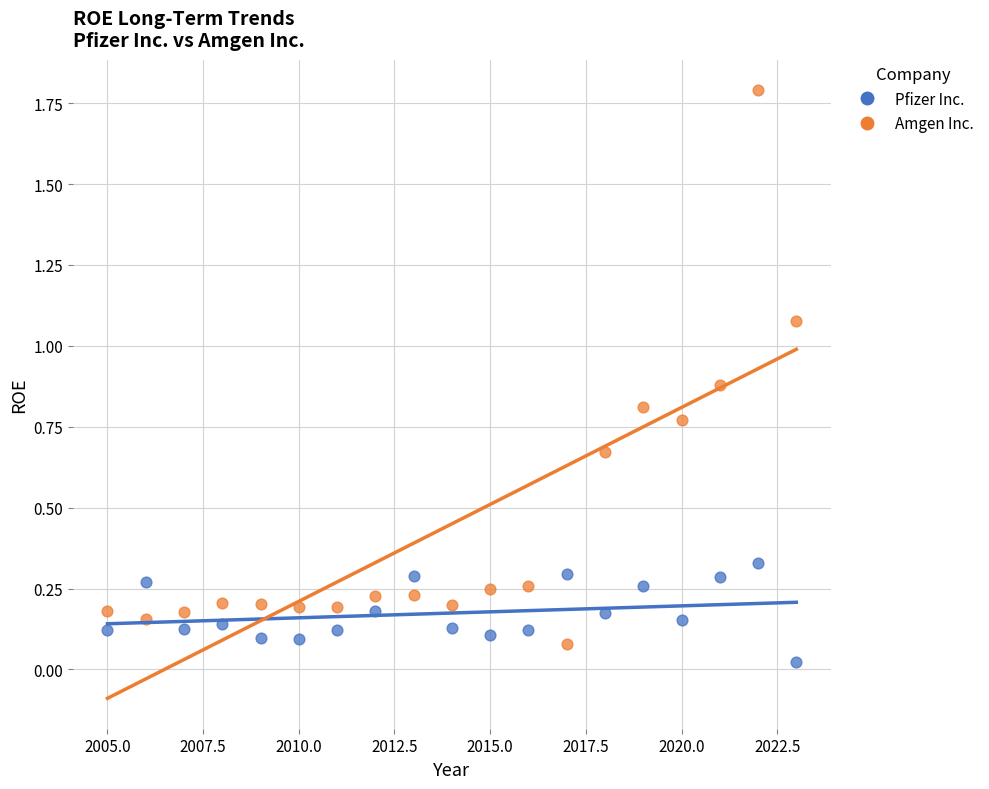

Which series has the widest spread of Y values?

Amgen Inc.